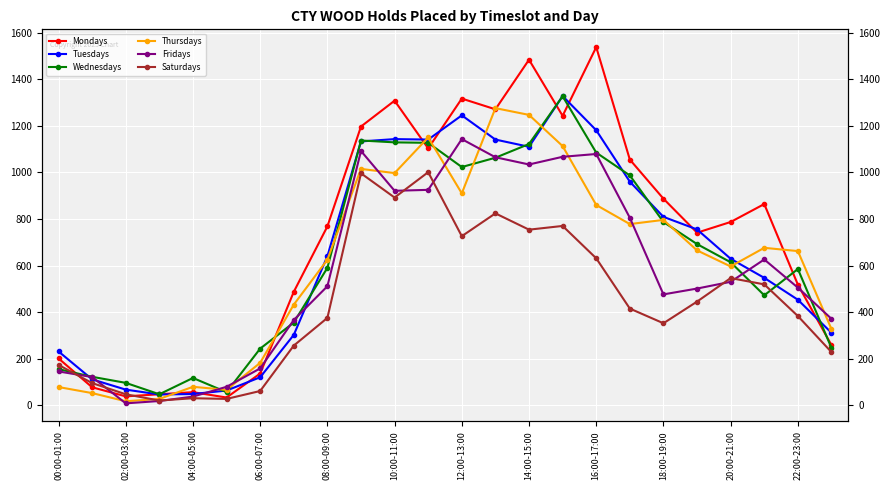

What is the average value of the Fridays series?

566